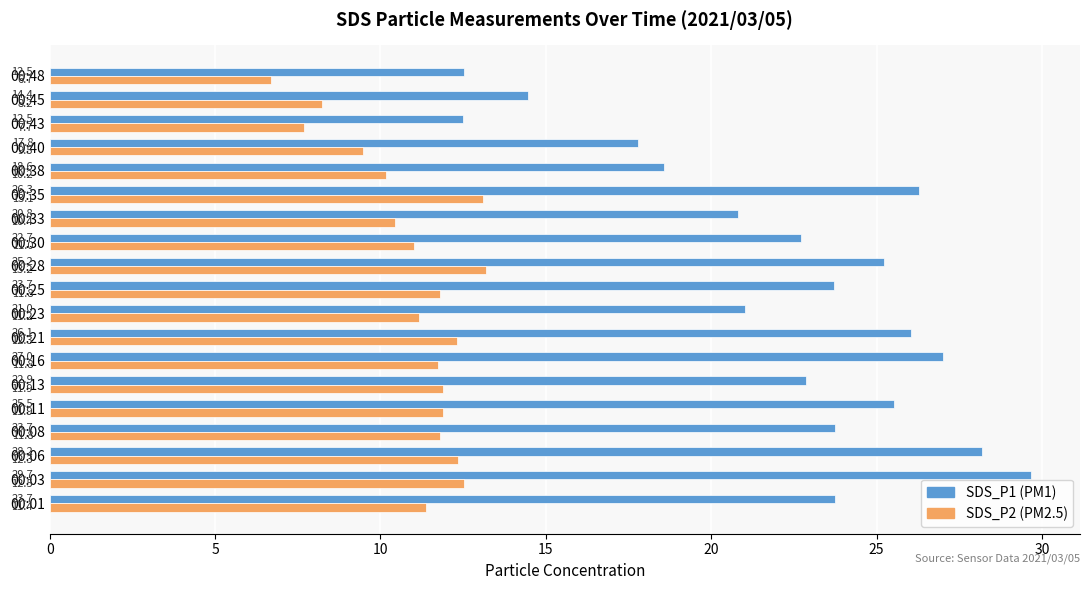

The SDS_P2 (PM2.5) series shows 13.1 at 00:35. True or false?

True